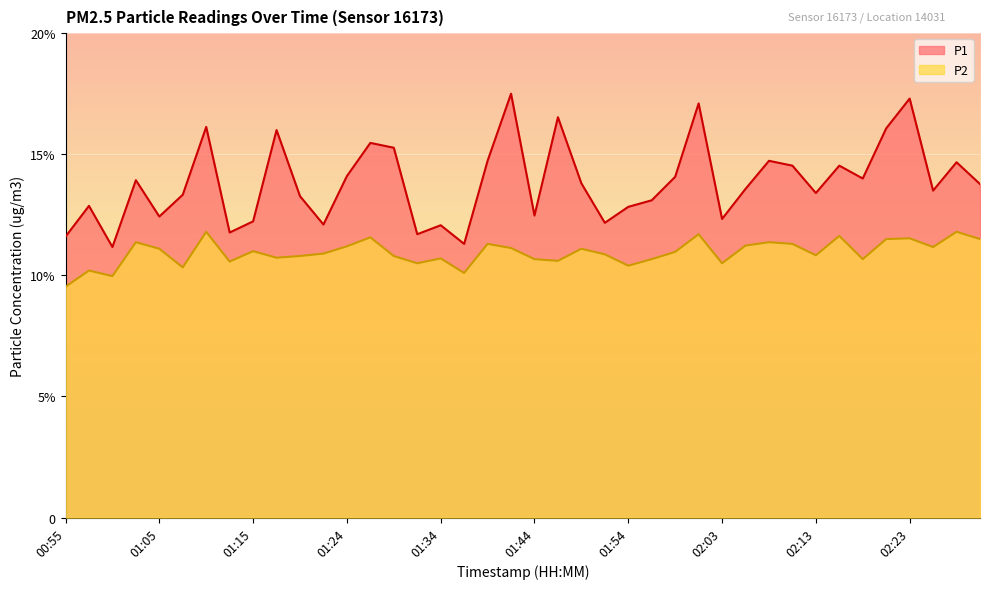

Rank the series at 02:21 from highest to lowest value.

P1, P2